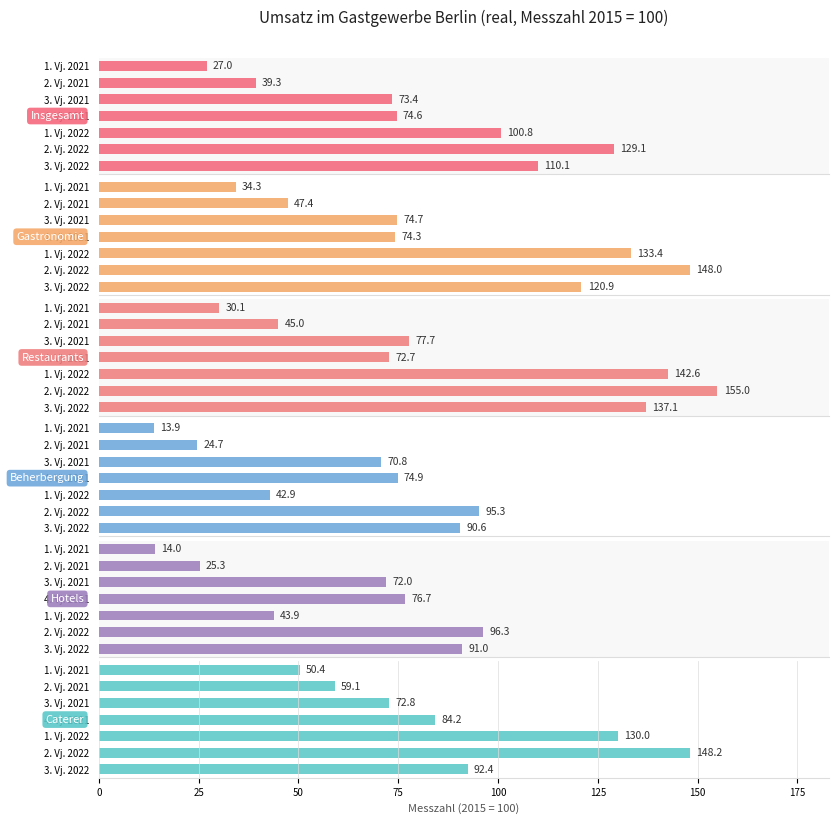

What is the difference between the highest and lowest values at 3. Vj. 2022?

46.5